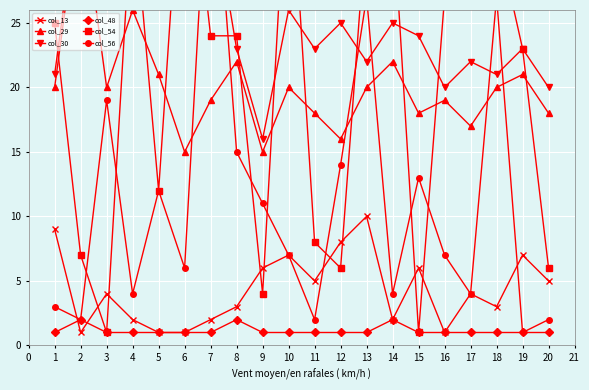

At which category does col_13 reach its first local valley?

2